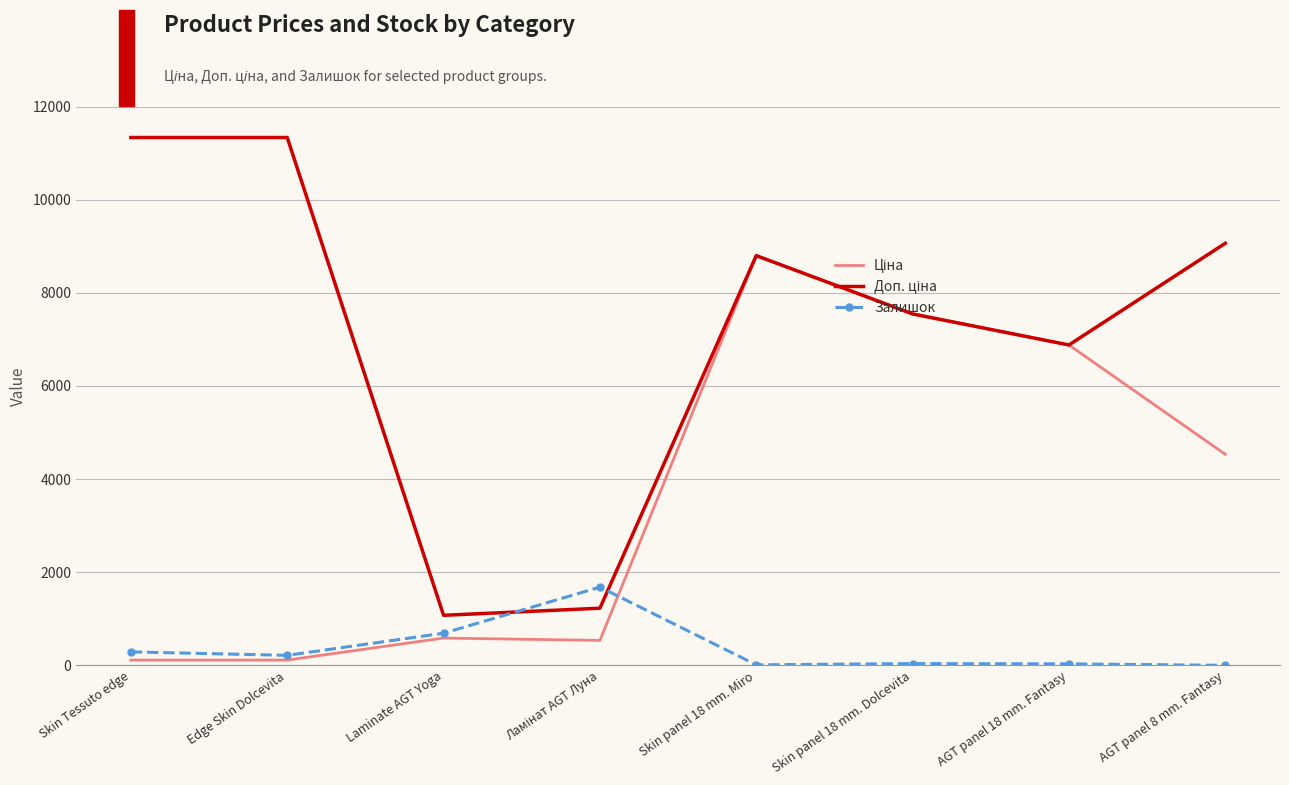

Is it true that Залишок equals 690.0 at Laminate AGT Yoga?

True